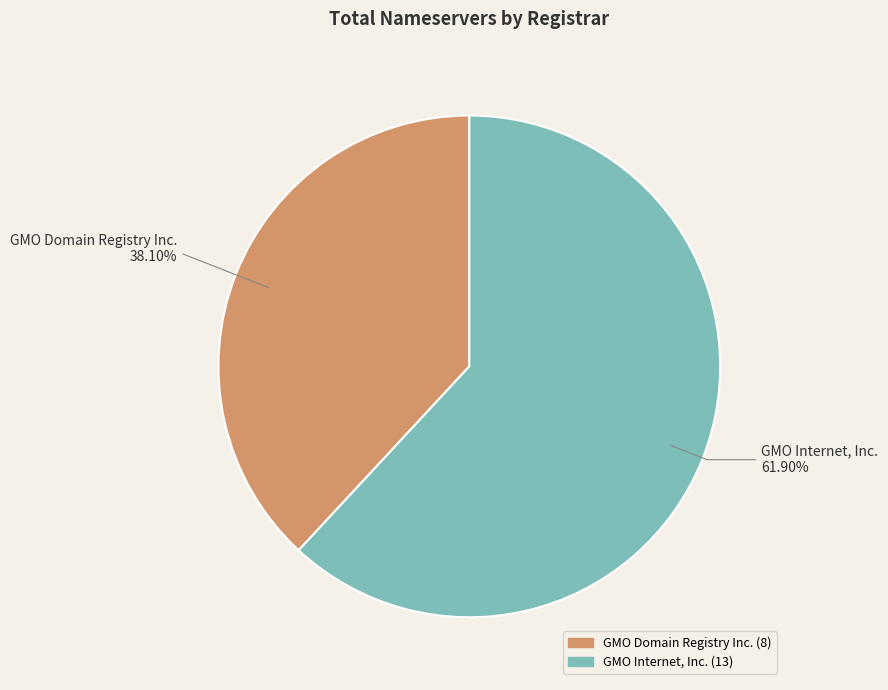

Approximately how many times larger is the value at GMO Internet, Inc. compared to GMO Domain Registry Inc.?

1.6